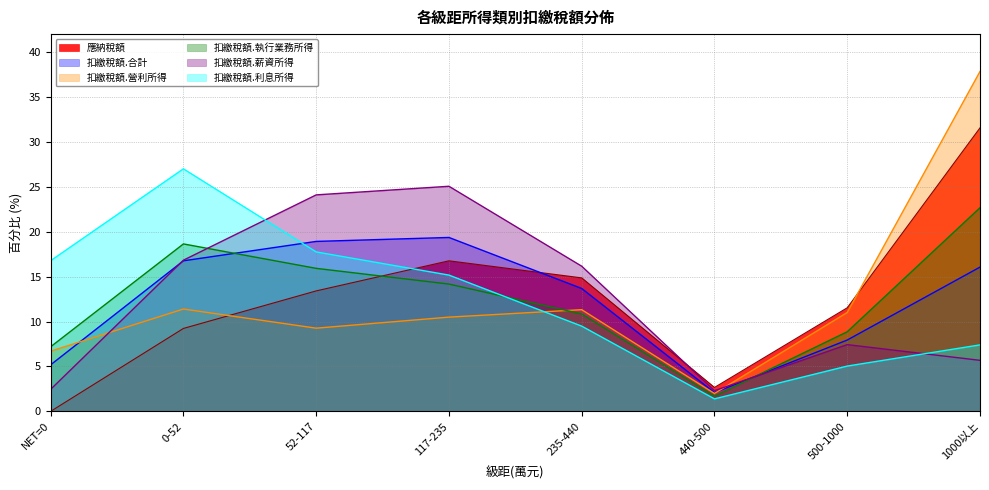

What is the highest value of the 扣繳稅額.執行業務所得 series?

22.7